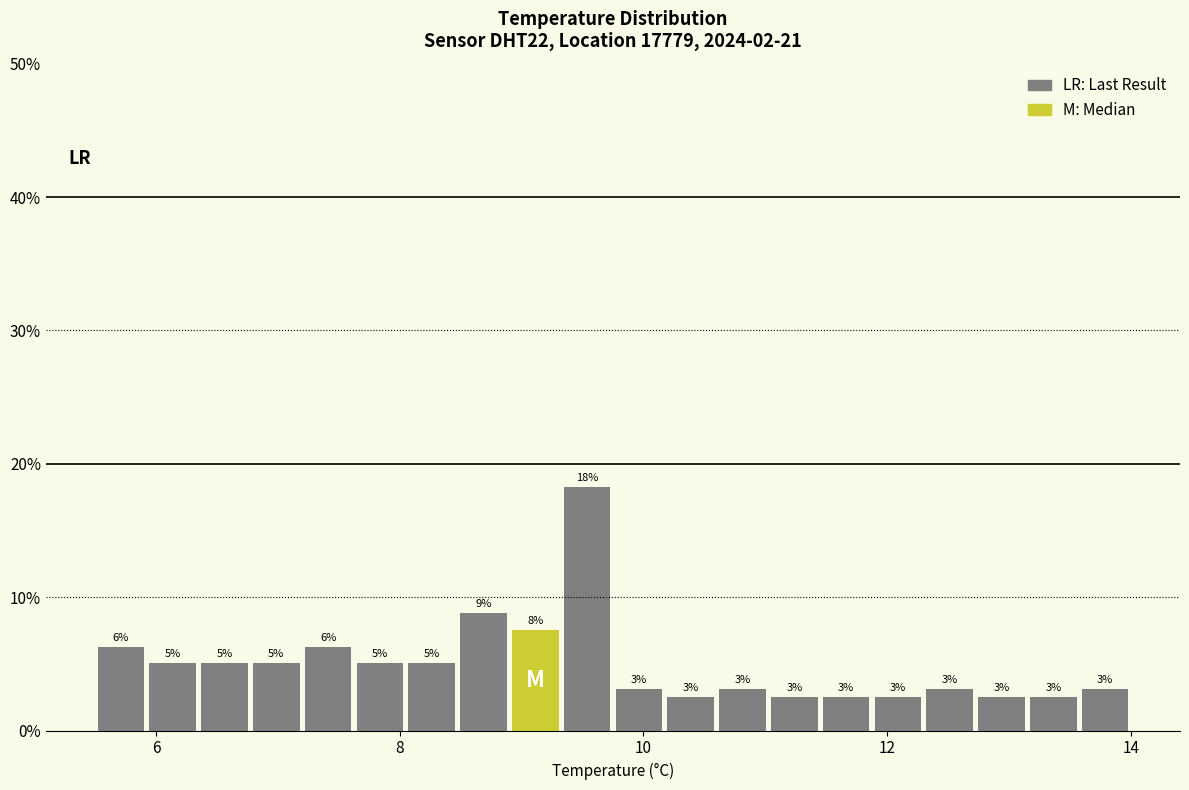

Around what value on the x-axis is the tallest bar? Give the approximate position of its centre, as read against the axis.

9.6